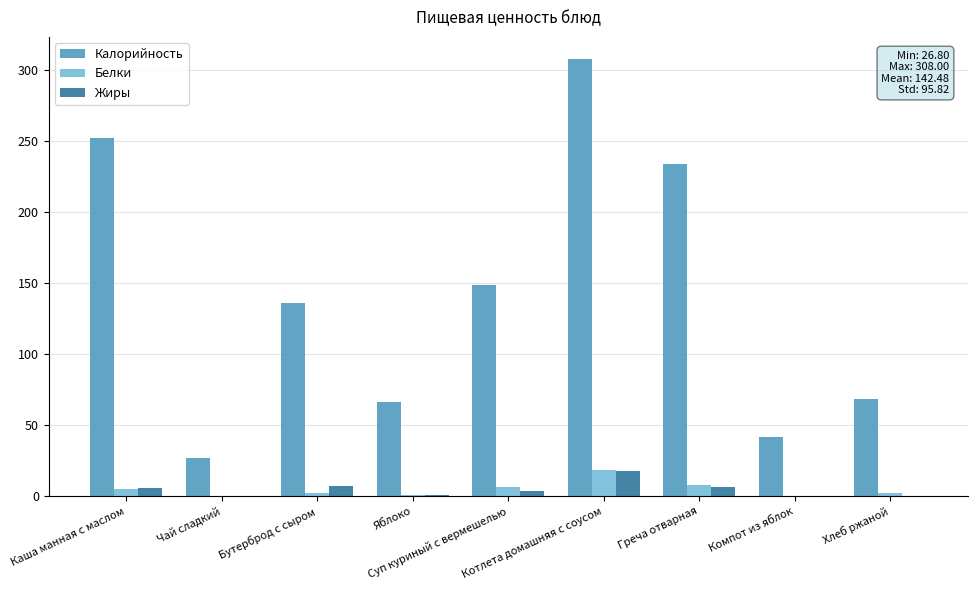

What is the maximum value shown in the chart?

308.0